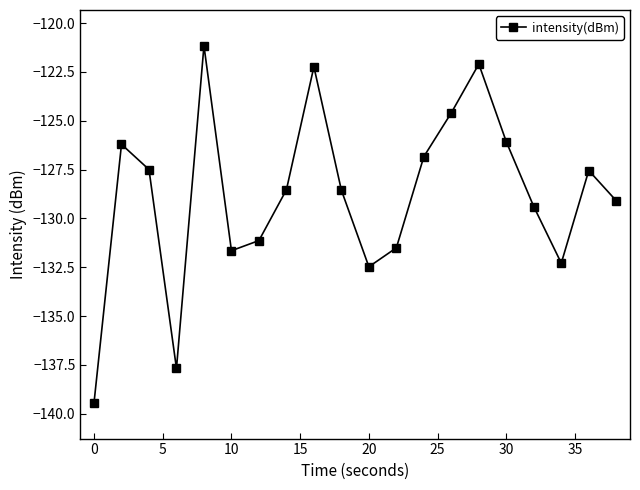

Is this an area chart (filled region under the line)?

No